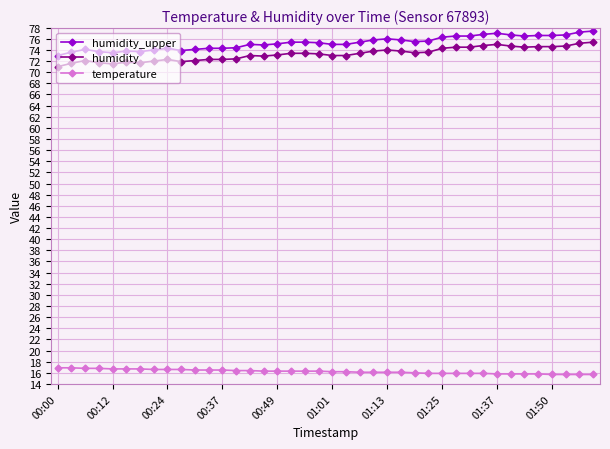

How many categories are shown in the chart?

40